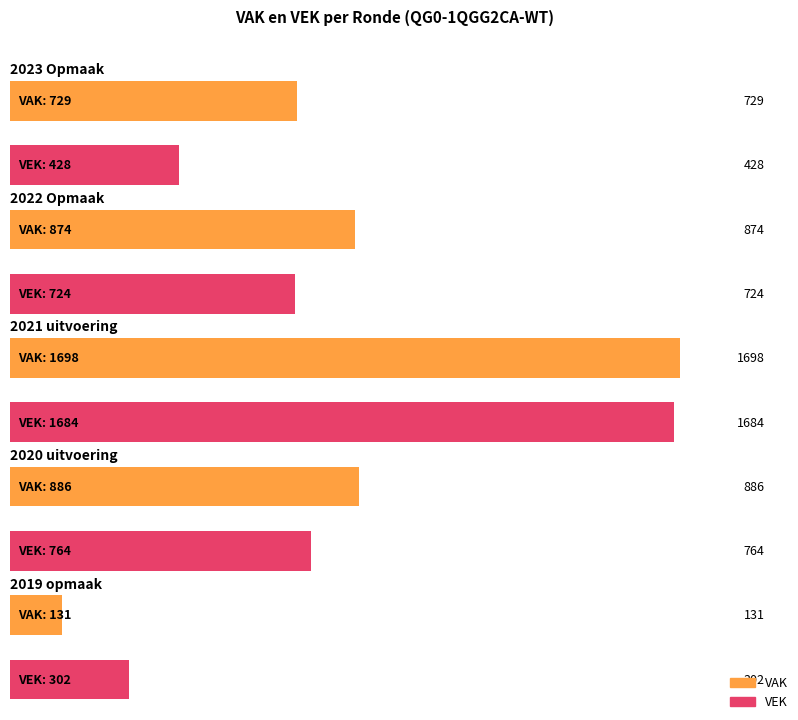

What is the greatest value displayed?

1698